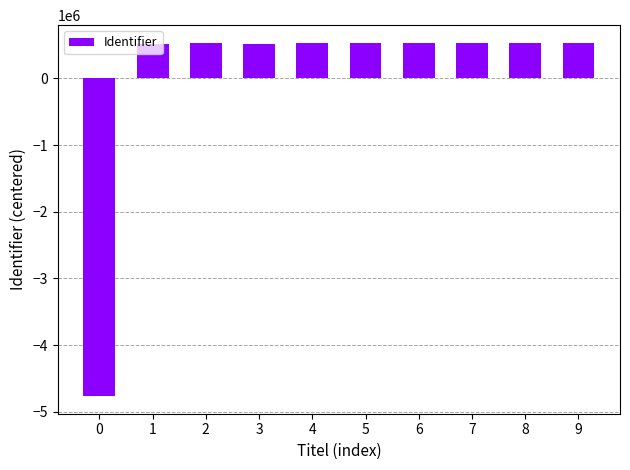

What is the ratio of the value at 2 to the value at 5?

1.0